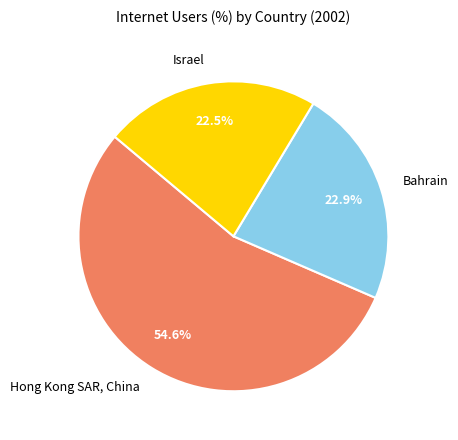

Approximately how many times larger is the value at Israel compared to Bahrain?

1.0